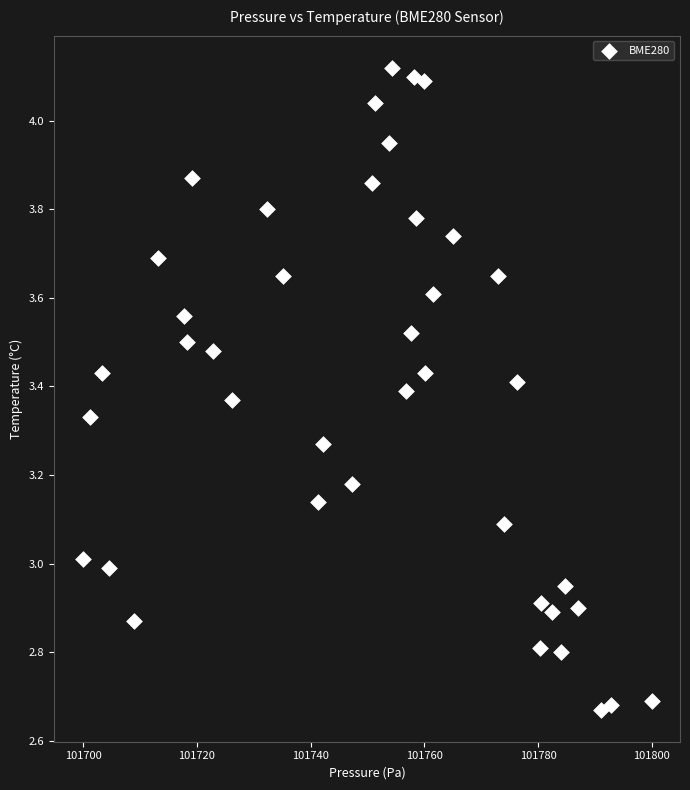

What is the range of X values (max minus min)?

100.1